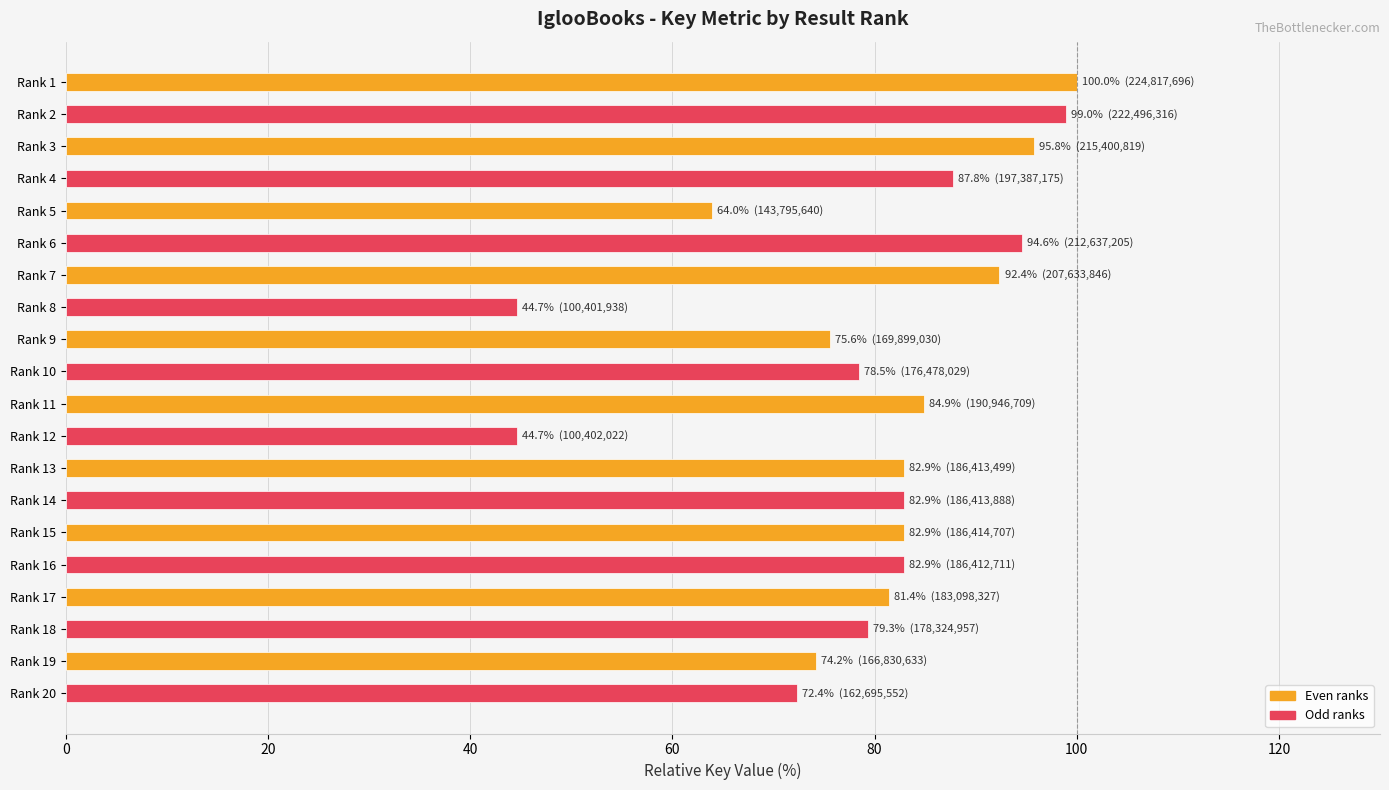

Reading top to bottom, extract all data points from this chart.

Rank 1=100.0	Rank 2=99.0	Rank 3=95.8	Rank 4=87.8	Rank 5=64.0	Rank 6=94.6	Rank 7=92.4	Rank 8=44.7	Rank 9=75.6	Rank 10=78.5	Rank 11=84.9	Rank 12=44.7	Rank 13=82.9	Rank 14=82.9	Rank 15=82.9	Rank 16=82.9	Rank 17=81.4	Rank 18=79.3	Rank 19=74.2	Rank 20=72.4